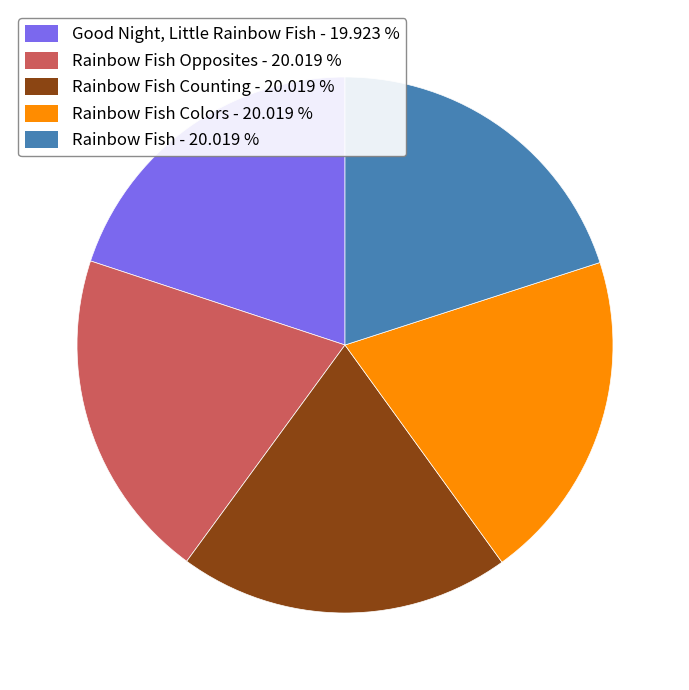

How many segments does this pie chart have?

5